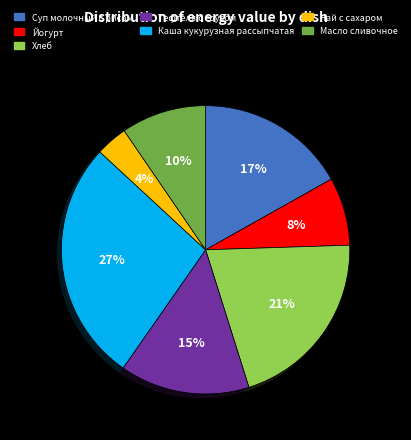

To the nearest percent, what is the difference between the Хлеб and Чай с сахаром slice percentages?

17%